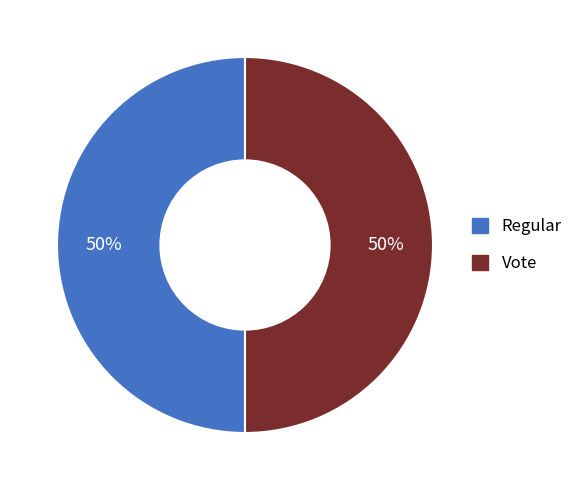

Approximately how many times larger is the value at Vote compared to Regular?

1.0